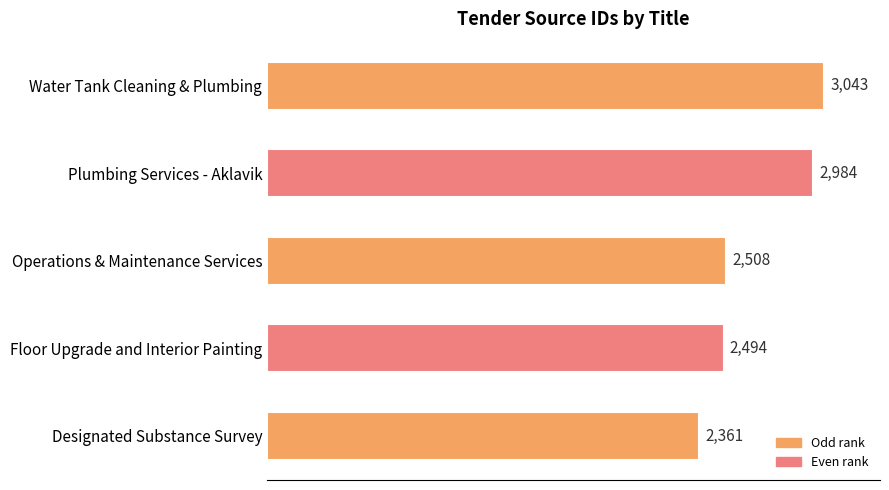

Reading top to bottom, list all the values displayed in this chart.

3043	2984	2508	2494	2361